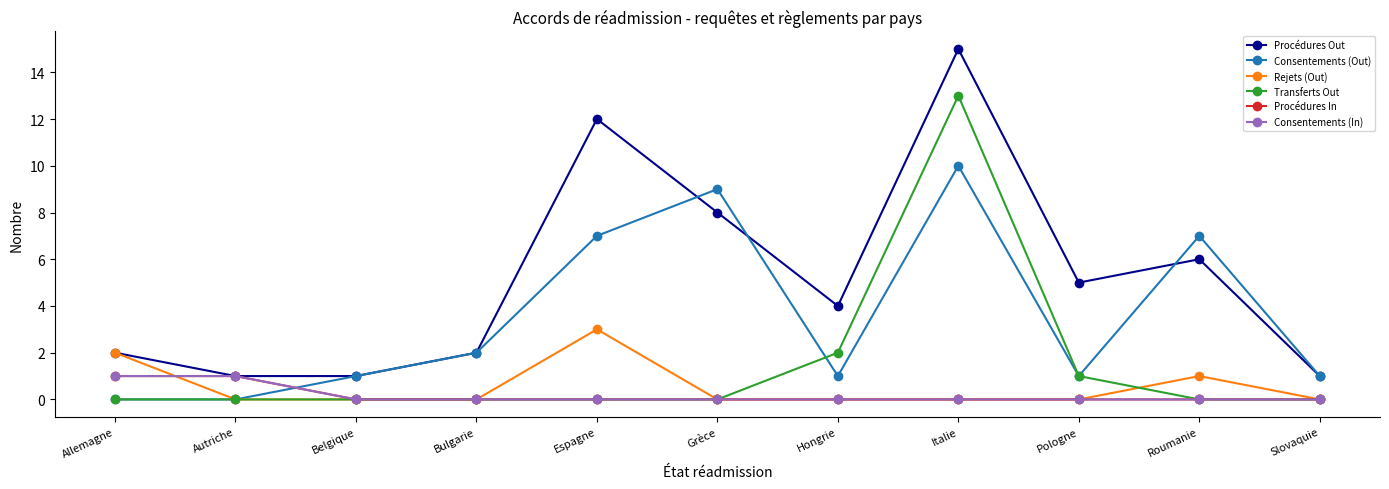

Is this an area chart (filled region under the line)?

No